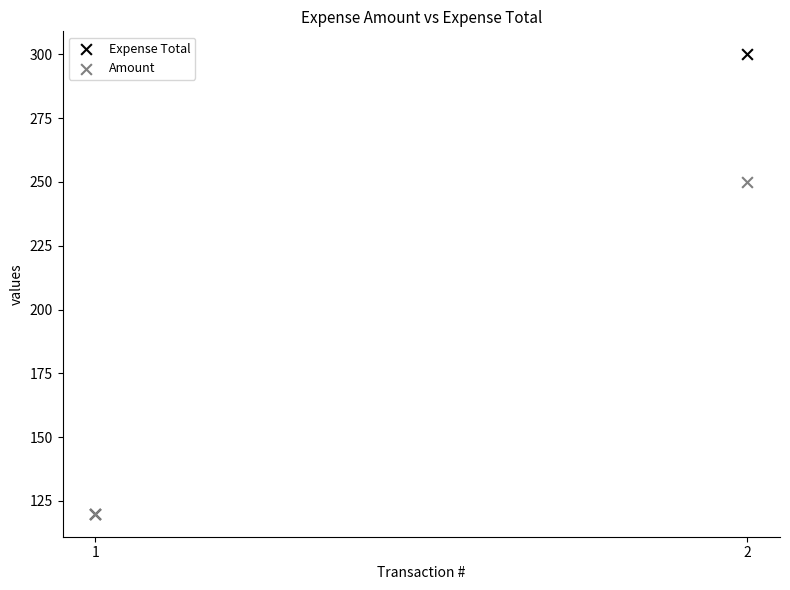

Which series reaches the maximum Y coordinate?

Expense Total